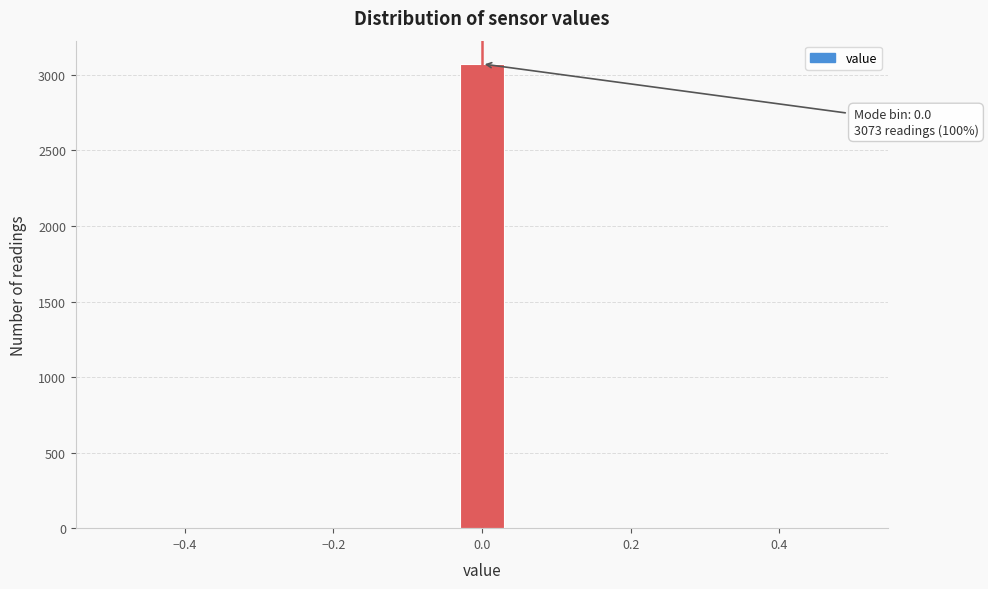

Around what value on the x-axis is the tallest bar? Give the approximate position of its centre, as read against the axis.

0.00